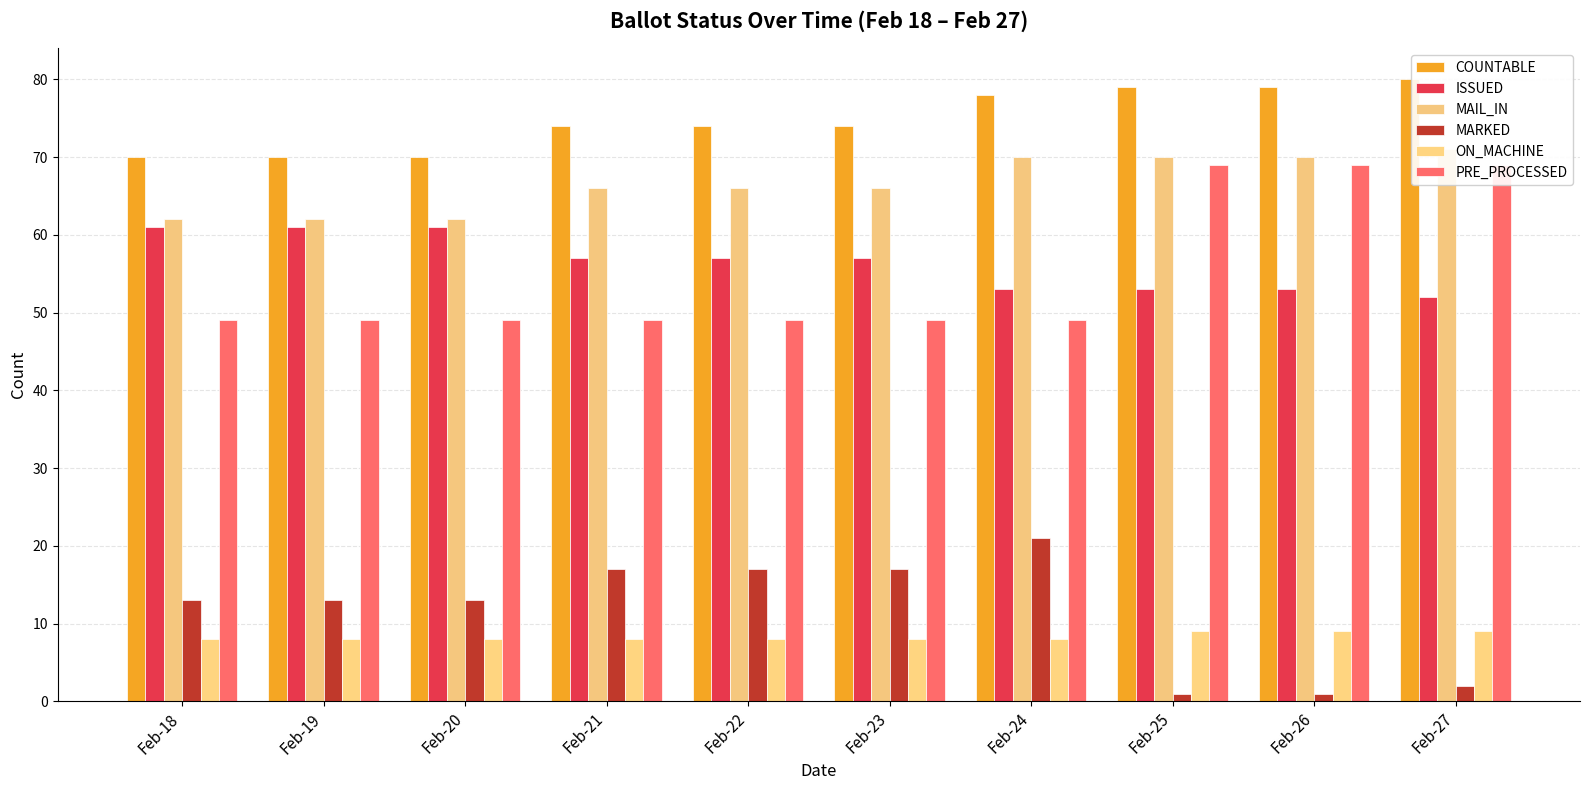

How many data points in COUNTABLE are less than 74?

3